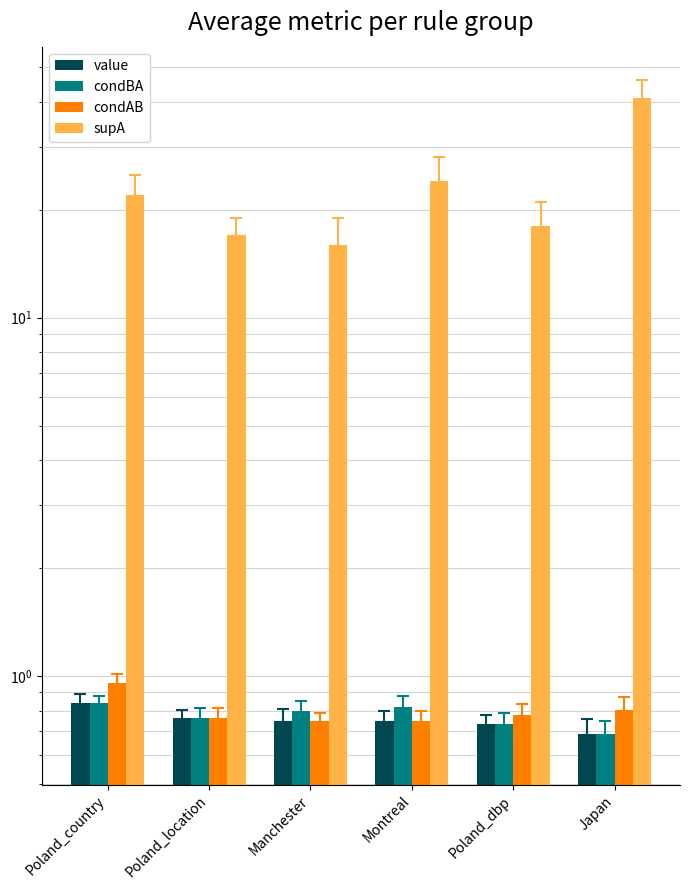

What is the label of the 5th bar from the right?

Poland_location